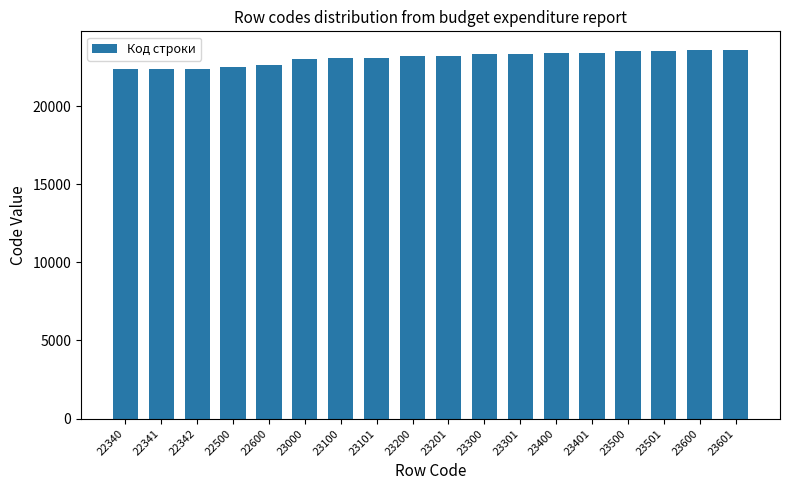

What is the ratio of the value at 22600 to the value at 23101?

1.0